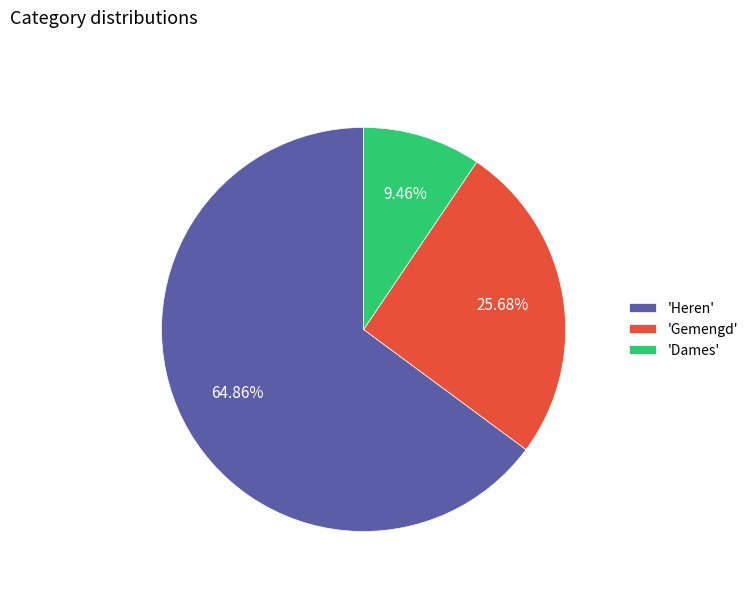

Rank the categories by value from highest to lowest.

'Heren', 'Gemengd', 'Dames'